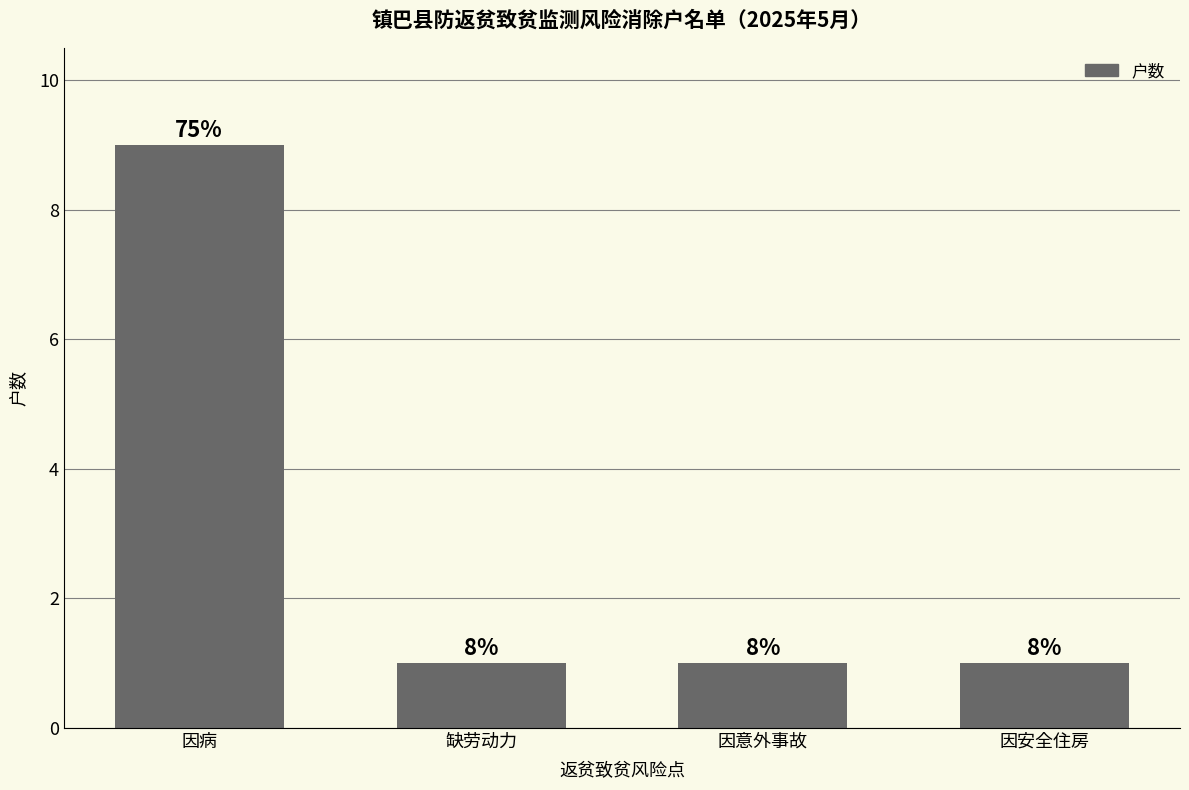

What is the greatest value displayed?

9